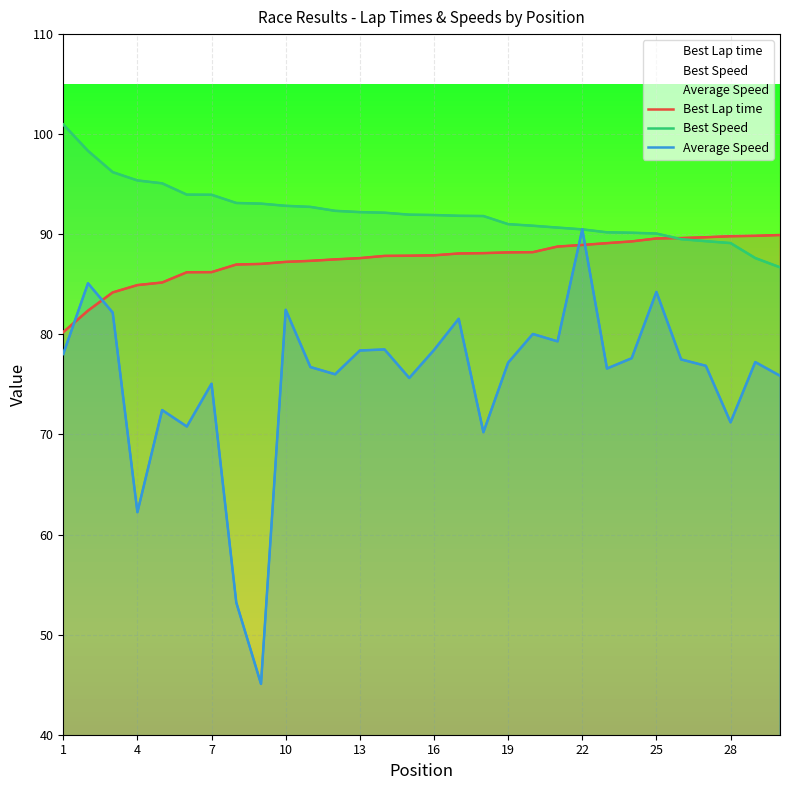

List the series in order of their peak value, highest first.

Best Speed, Average Speed, Best Lap time